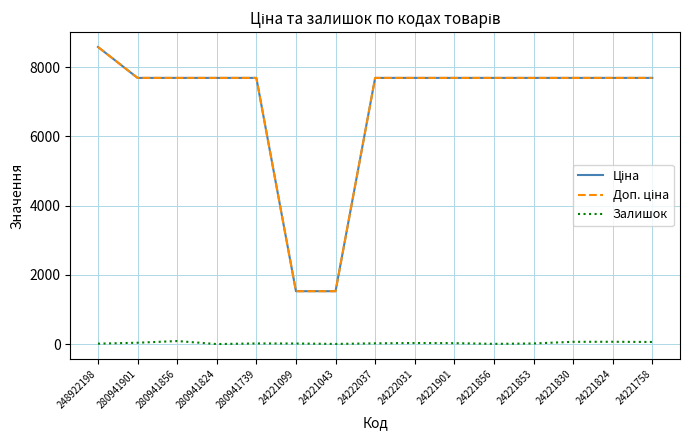

At which category is the sum across all series the highest?

248922198